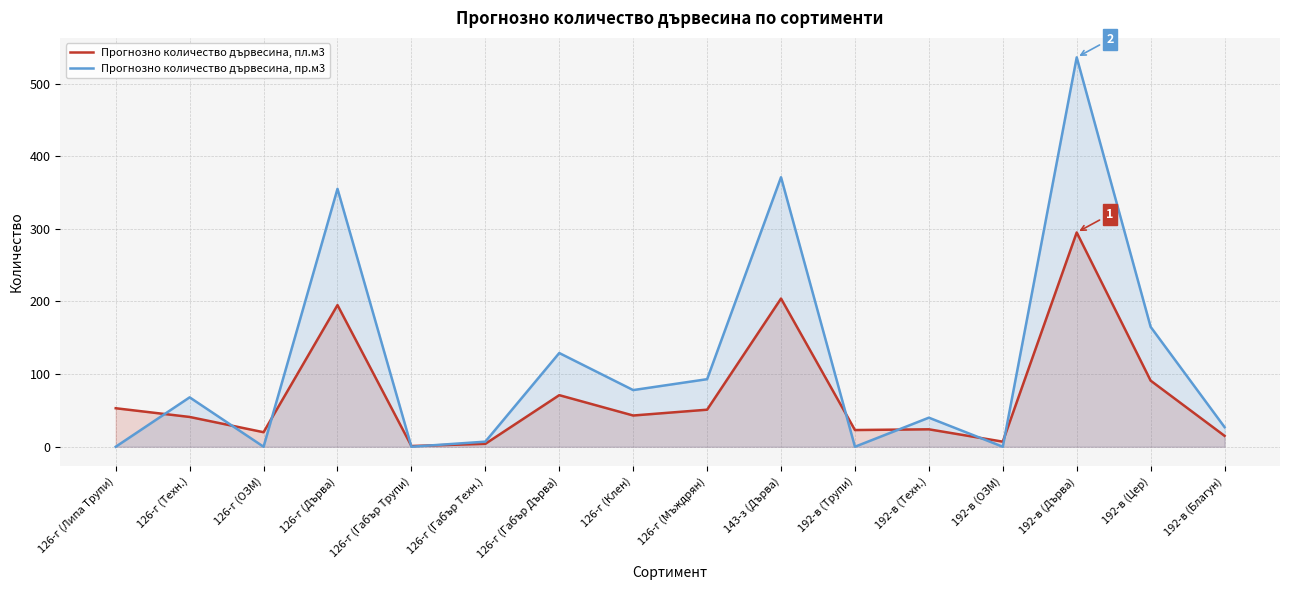

Is the value of Прогнозно количество дървесина, пр.м3 at 192-в (Цер) greater than the value of Прогнозно количество дървесина, пл.м3 at 126-г (Габър Трупи)?

Yes